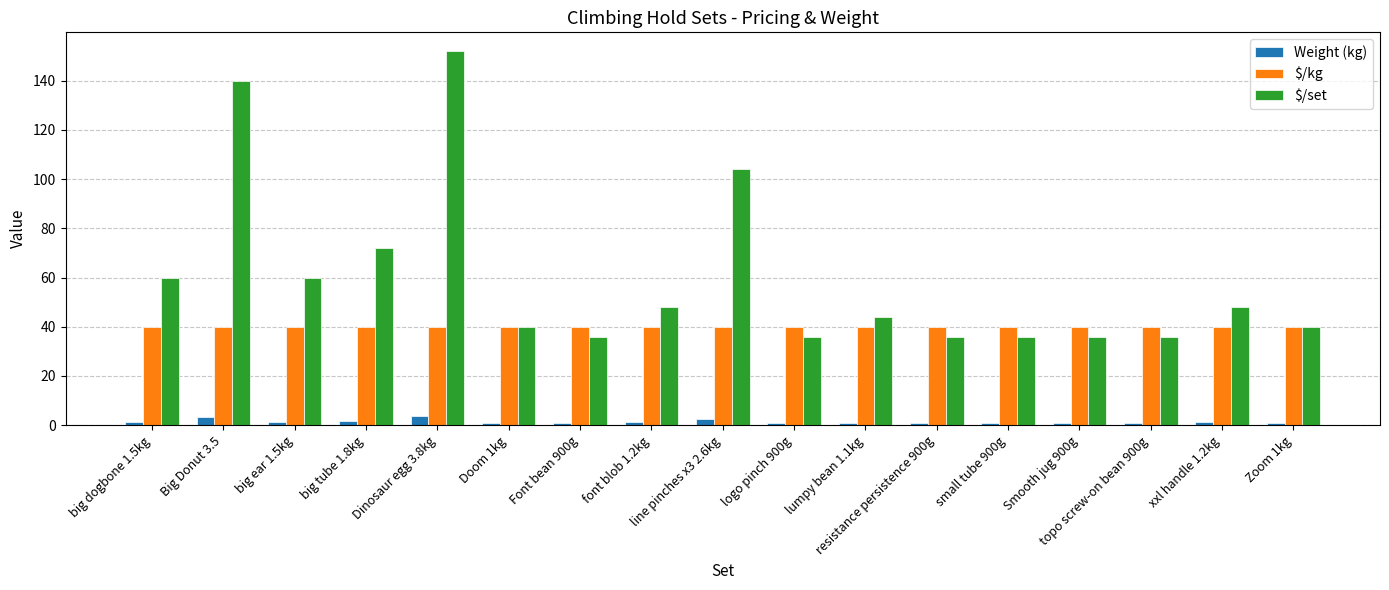

Which series has the largest range (max minus min)?

$/set